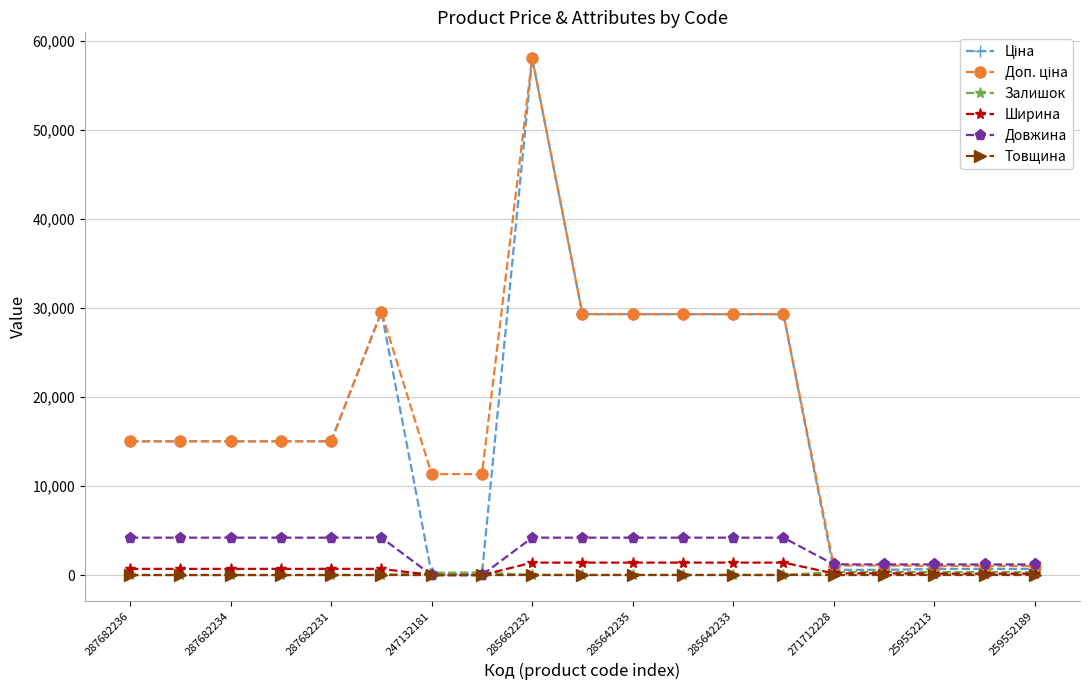

At how many categories does at least one series exceed 12010?

12